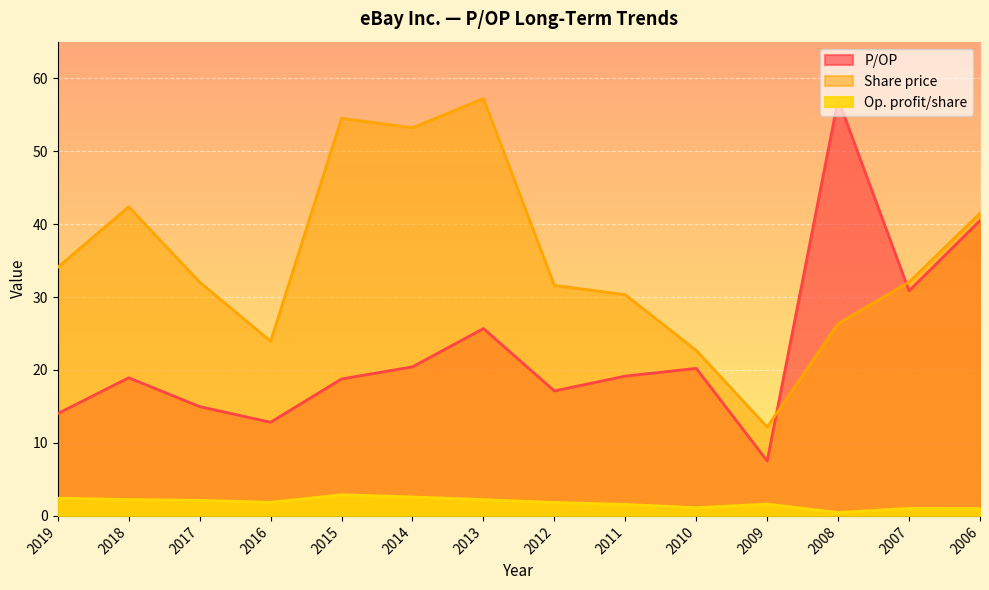

Which category has the highest value in the Share price series?

2013